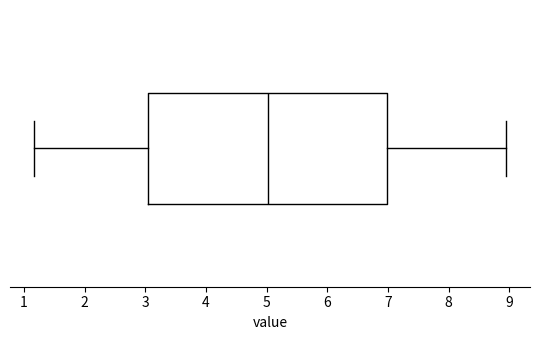

Where is the right edge of the box on the x-axis? The values are not printed on the chart, so give them approximately, as read against the axis.

7.0